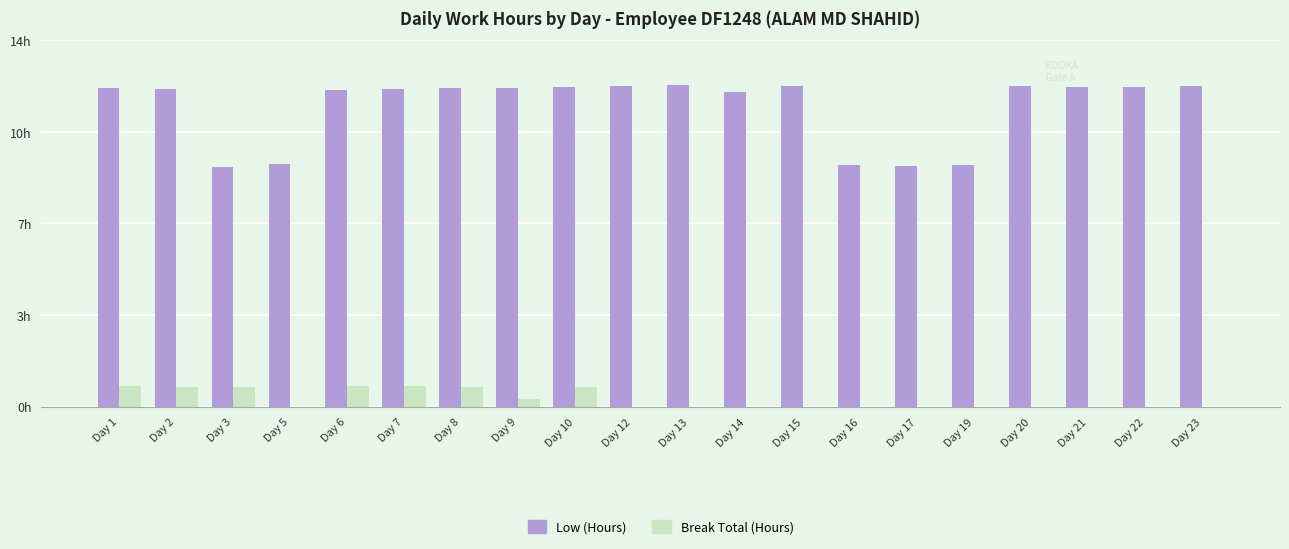

What is the value of the Low (Hours) bar at the 20th from the left?

12.3